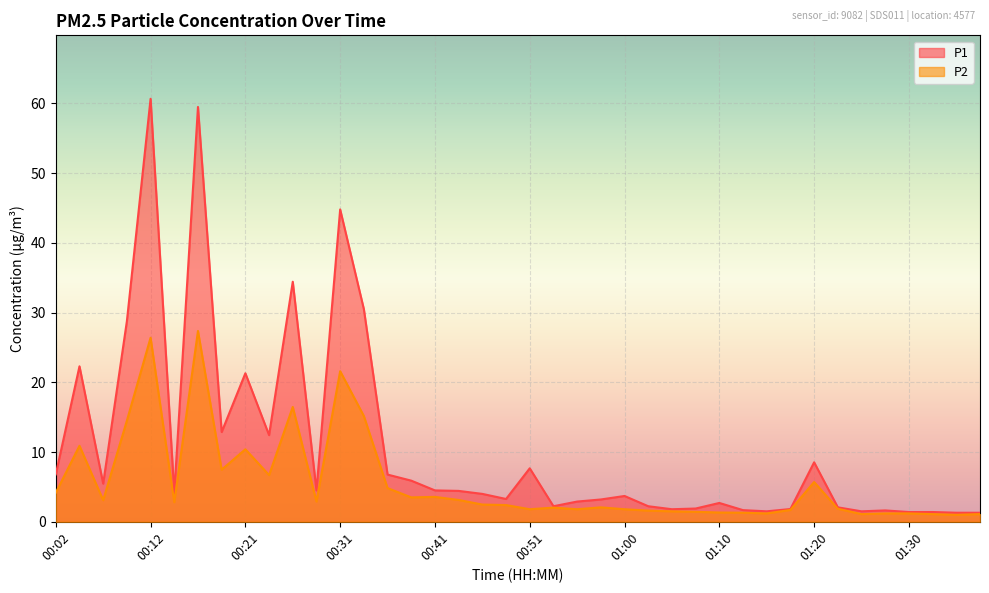

Which category has the highest value in the P1 series?

00:12